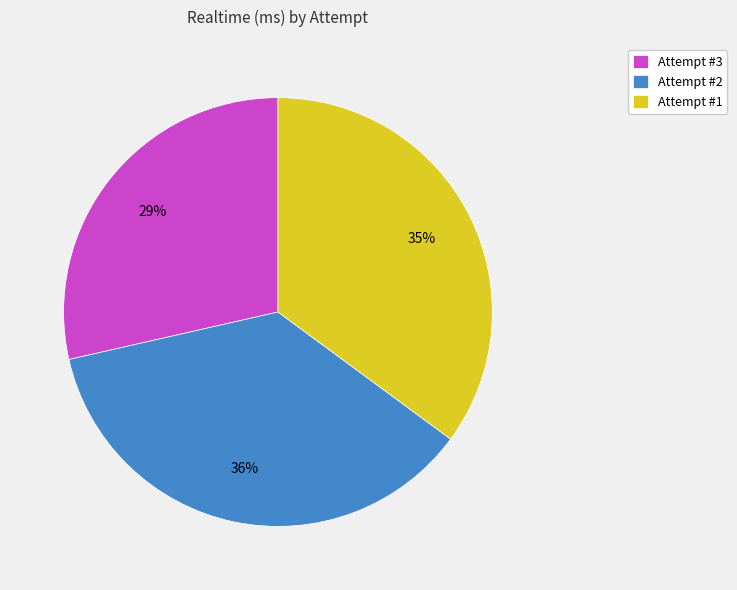

True or false: Attempt #1 accounts for 50% of the total.

False